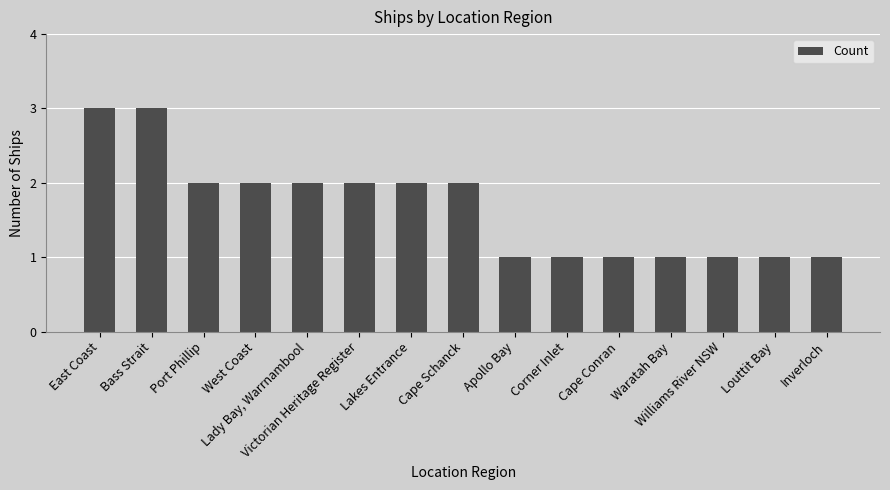

What is the approximate value at Victorian Heritage Register?

2